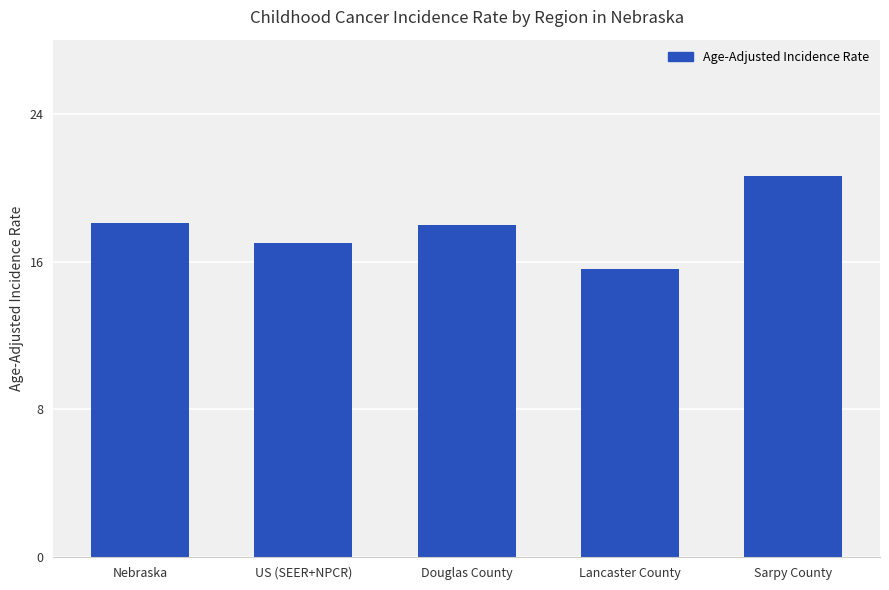

What is the change in value from Lancaster County to Sarpy County?

+5.0